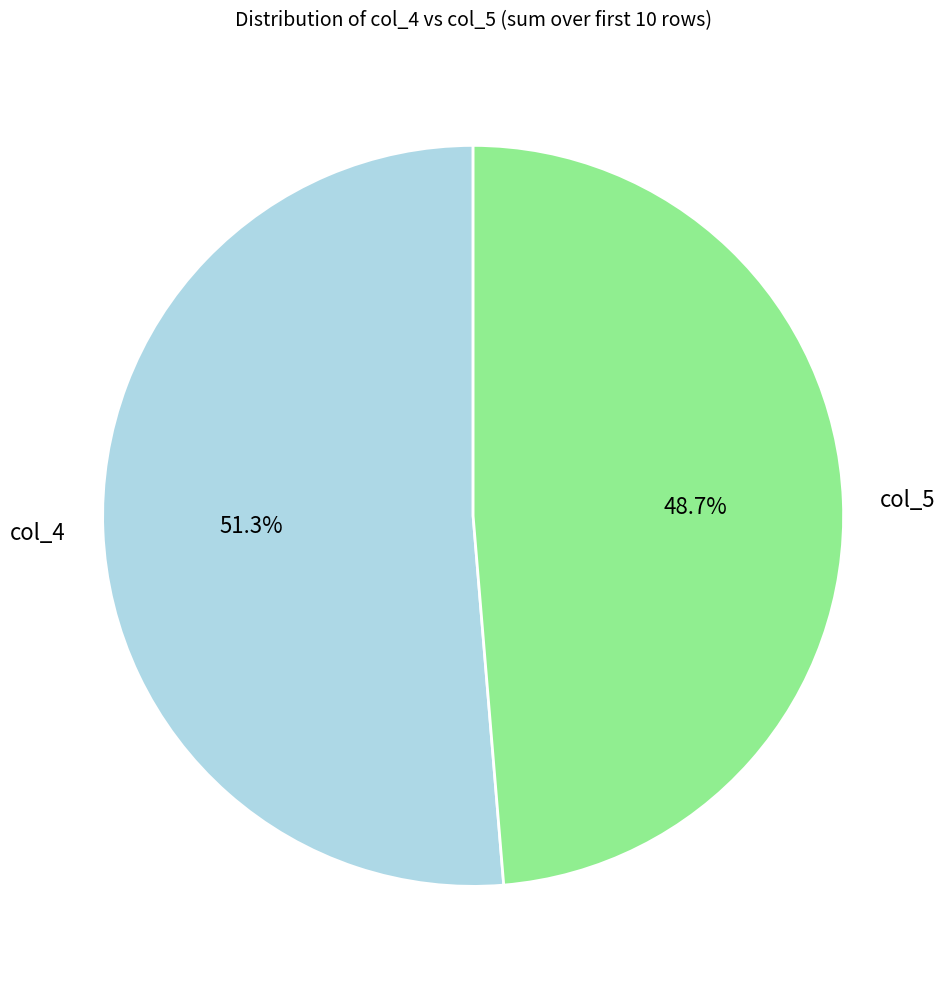

Between col_5 and col_4, which is larger?

col_4